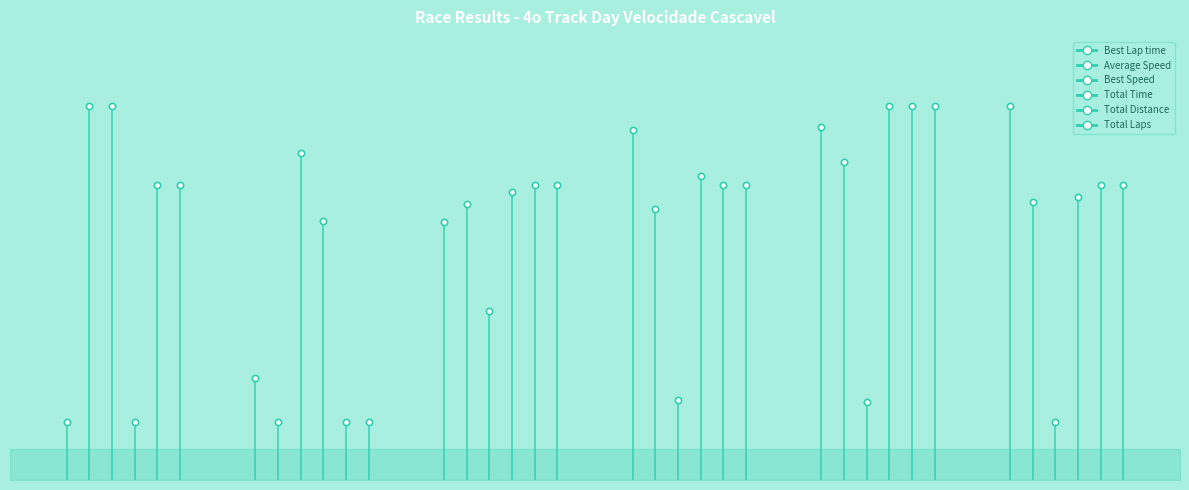

How many data points in Average Speed are above 0?

1